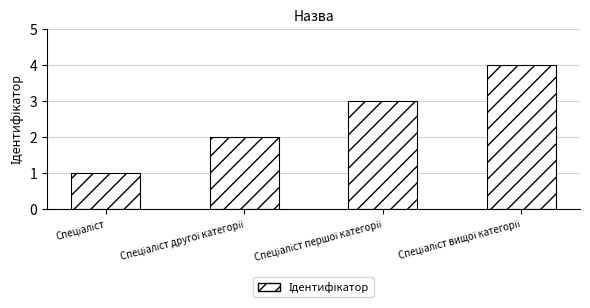

Count the number of categories in the chart.

4